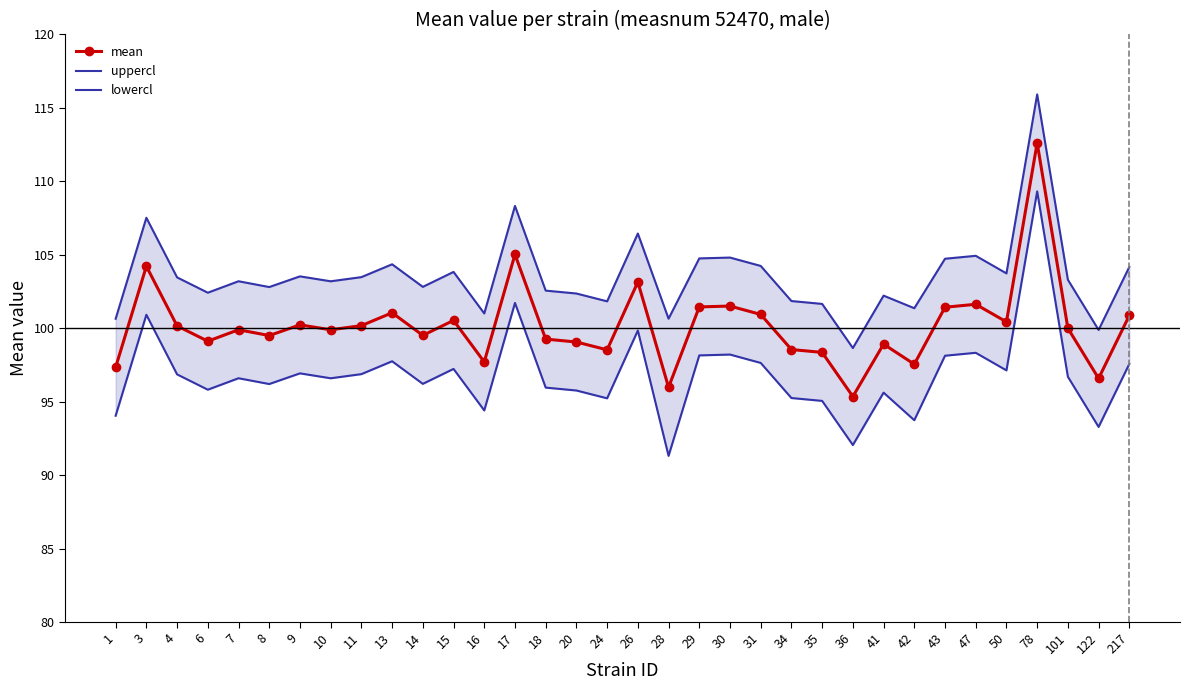

What is the minimum value shown in the chart?

91.3